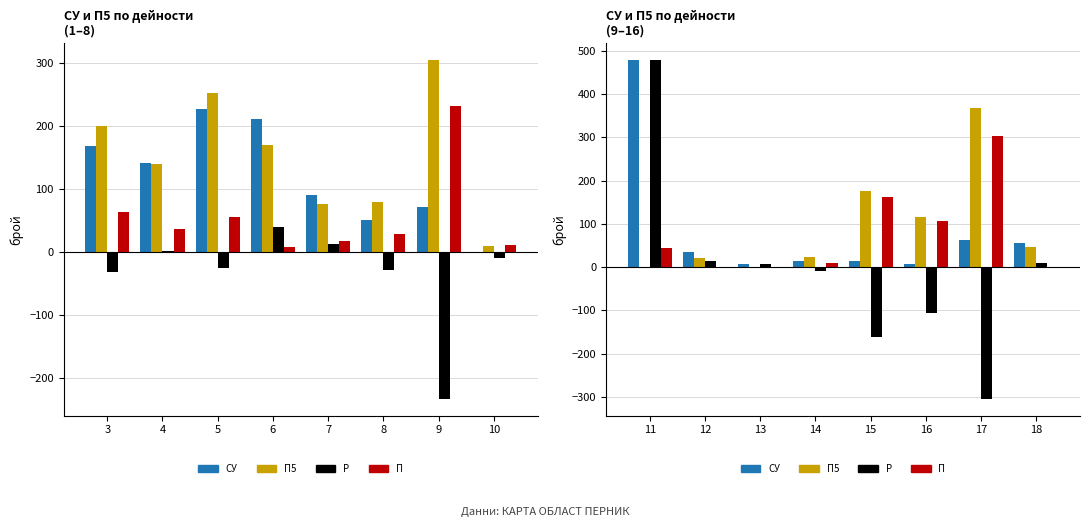

List the series in order of their peak value, lowest first.

П, П5, СУ, Р